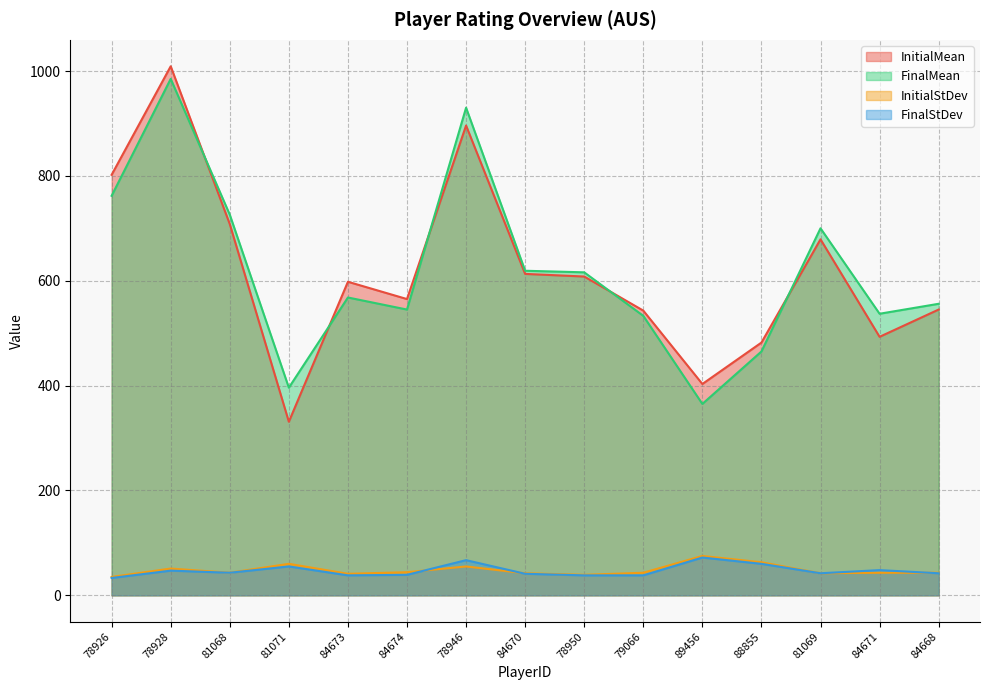

Which series changed the most between 81071 and 84671?

InitialMean